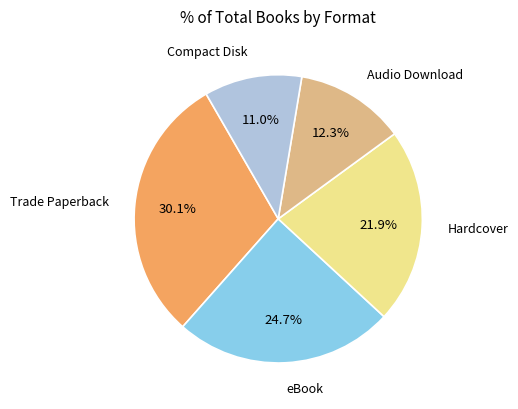

Combined, what portion of the pie is Audio Download and eBook?

37.0%